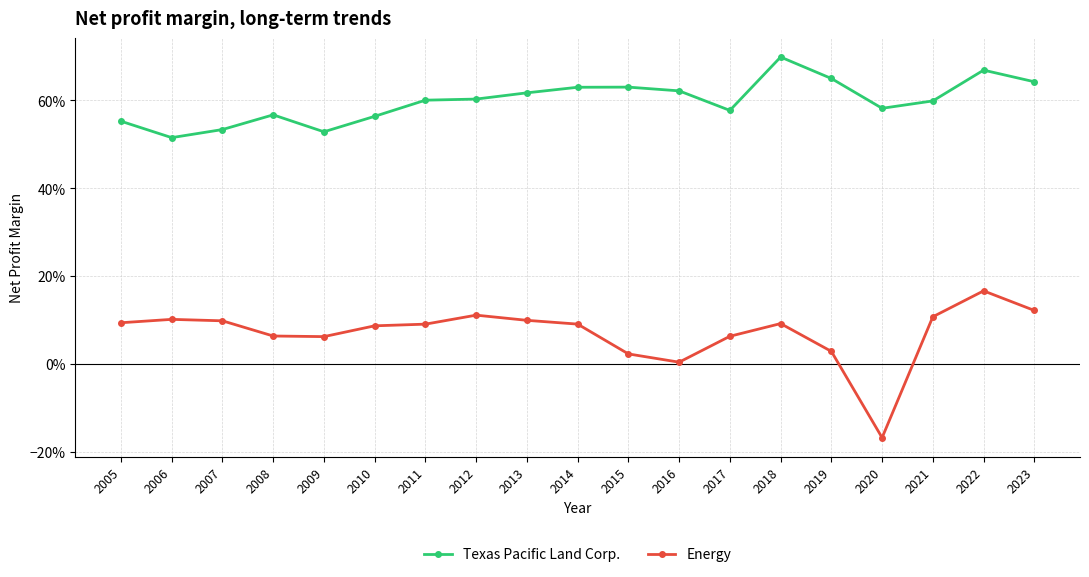

Is this an area chart (filled region under the line)?

No